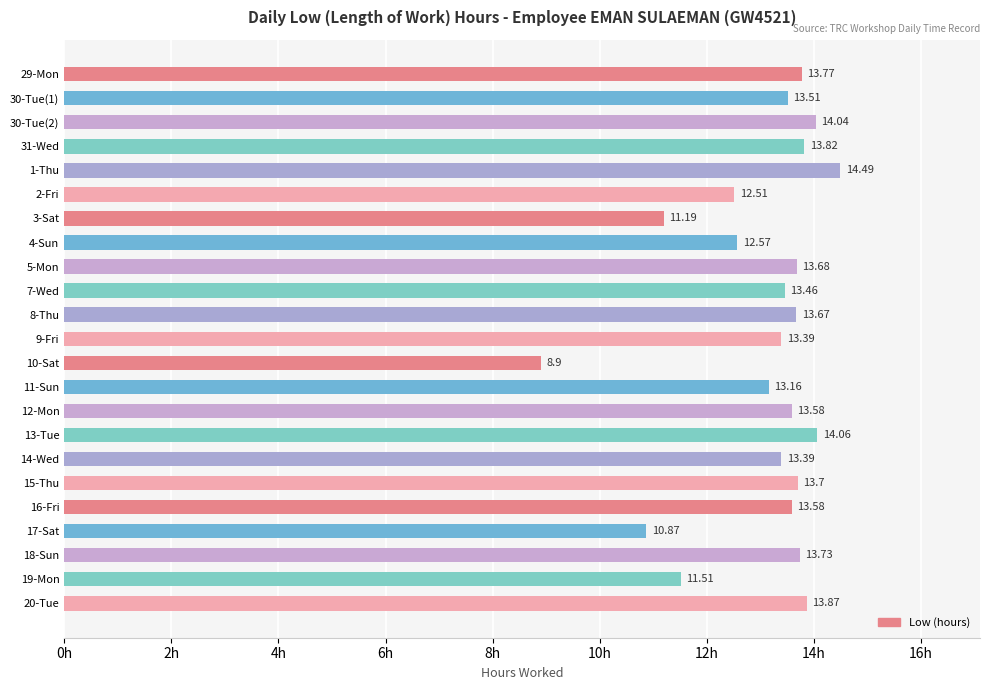

What is the ratio of the value at 13-Tue to the value at 20-Tue?

1.0